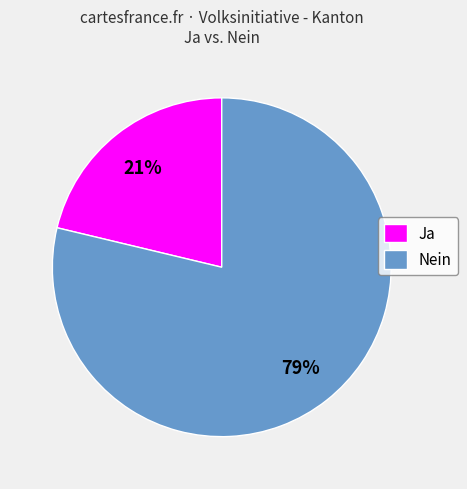

Which slice is the smallest?

Ja